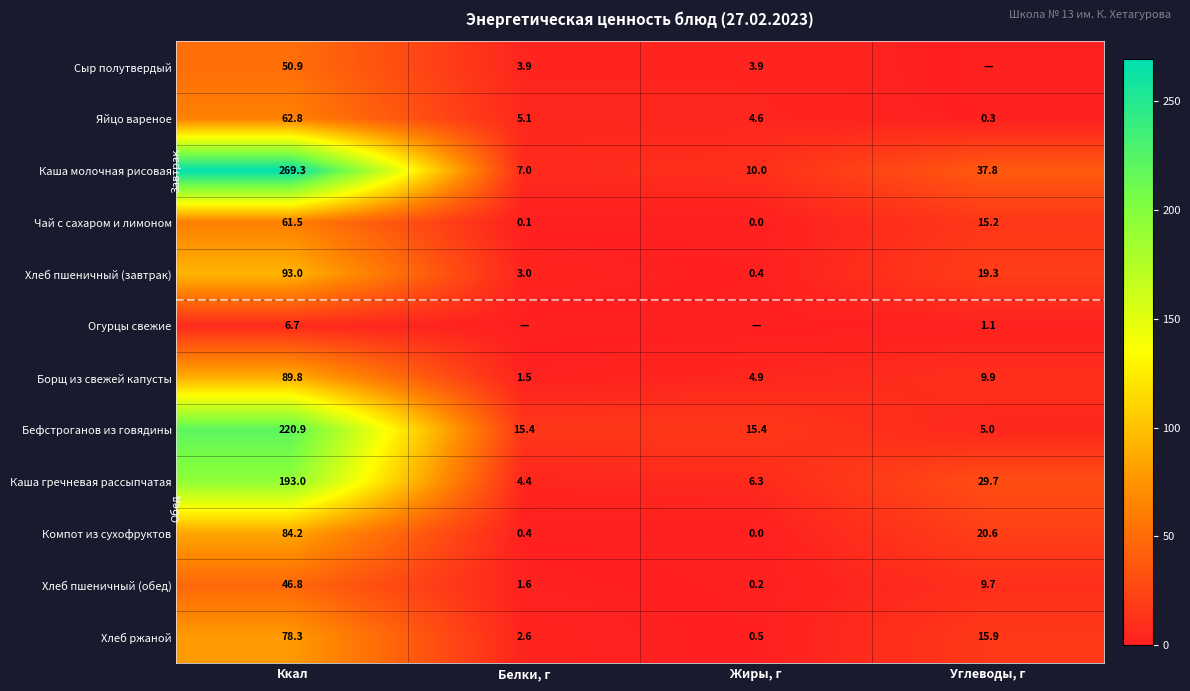

What is the sum of all Хлеб пшеничный (завтрак) values?

115.7